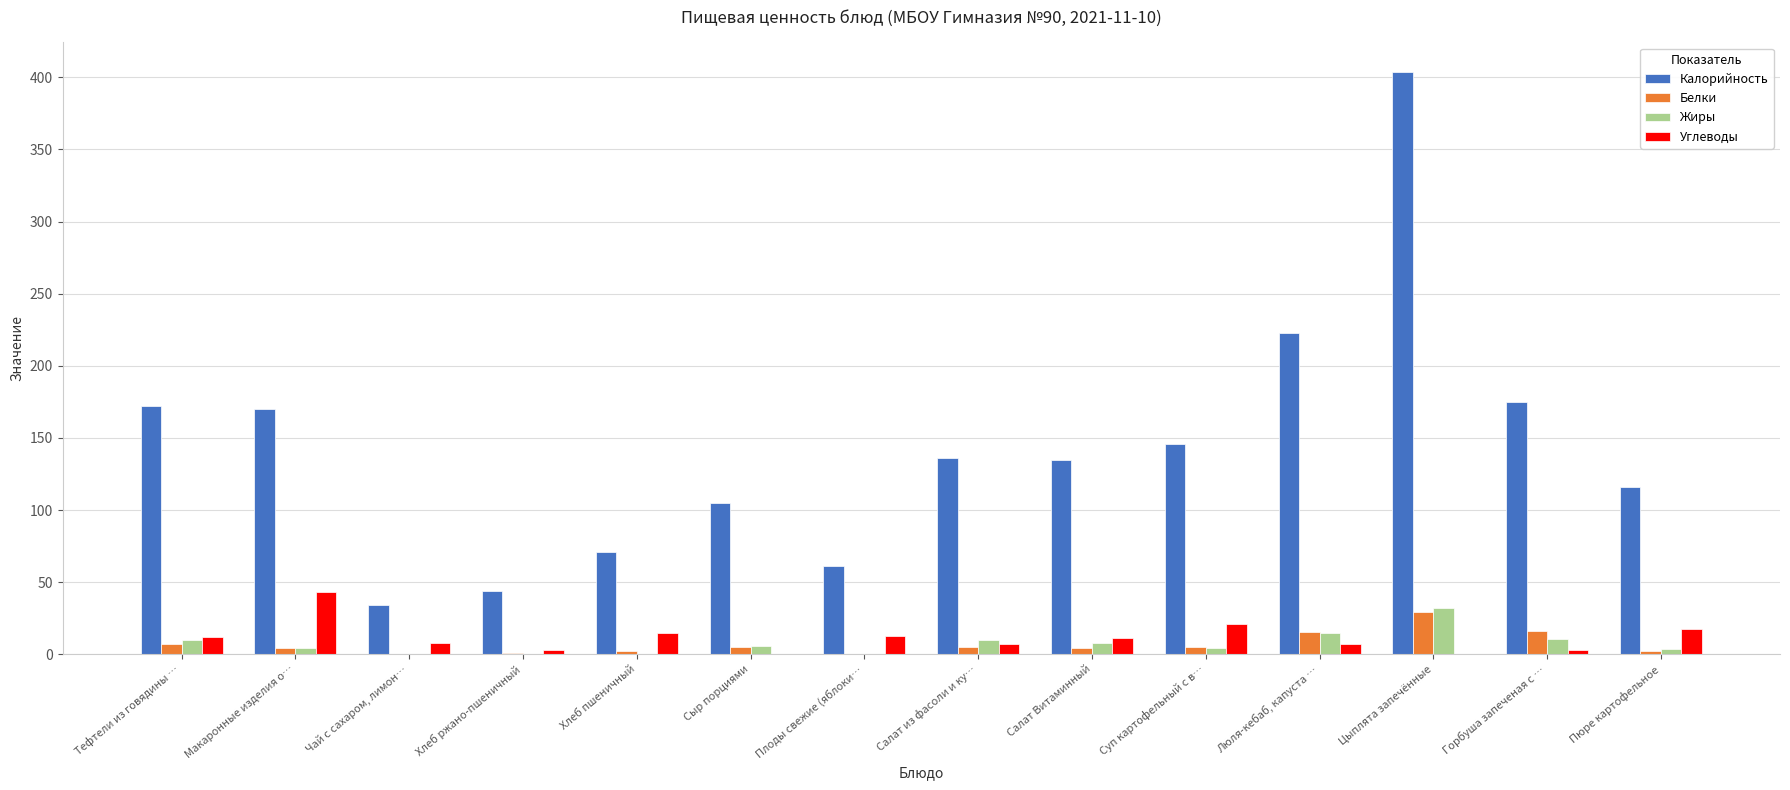

Are the bars horizontal?

No